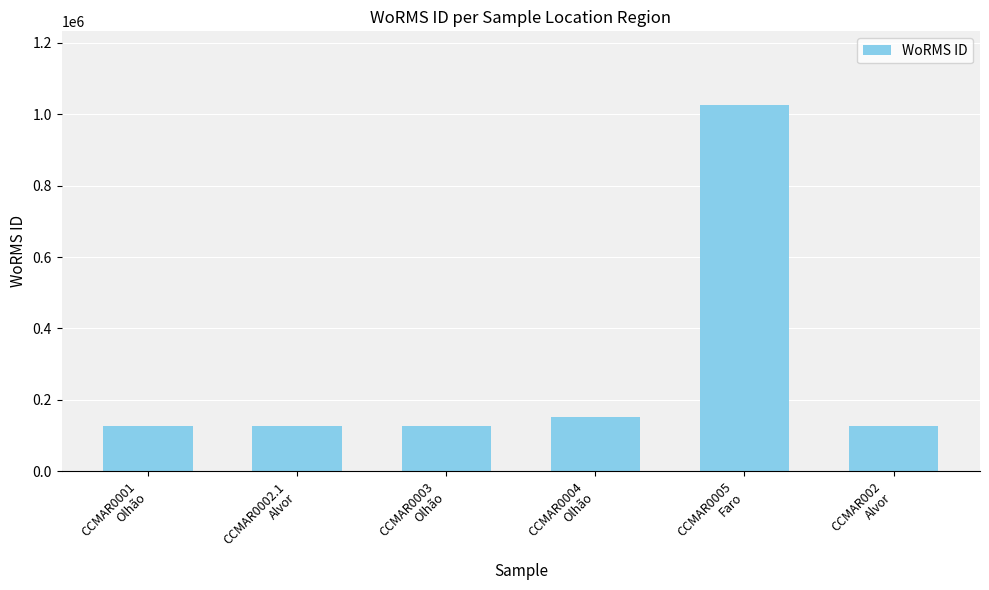

Is it true that the value at CCMAR0002.1
Alvor is 126975?

True